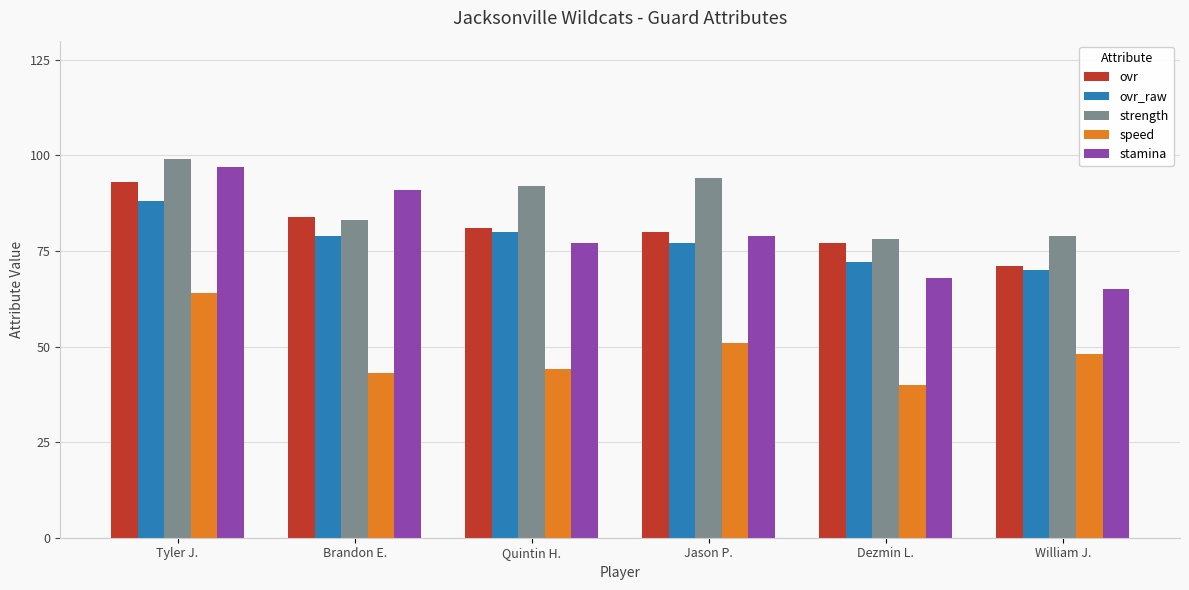

What are all the series names shown in the legend?

ovr, ovr_raw, strength, speed, stamina